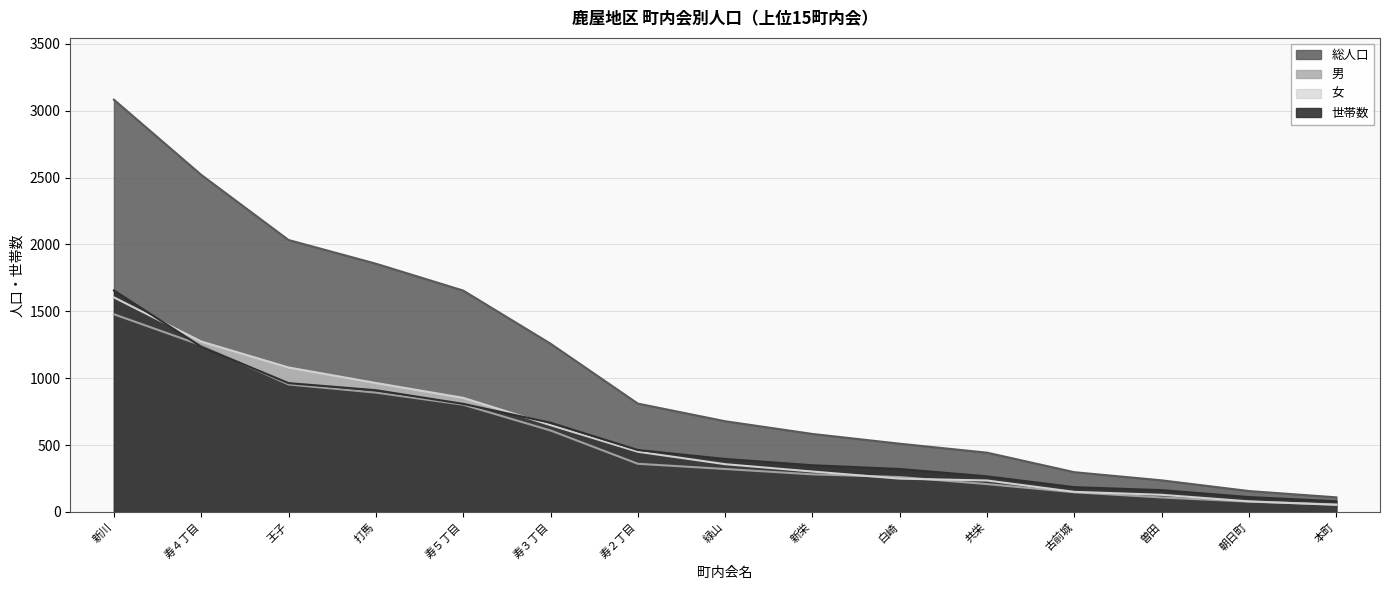

True or false: 世帯数 and 総人口 cross at least once.

False